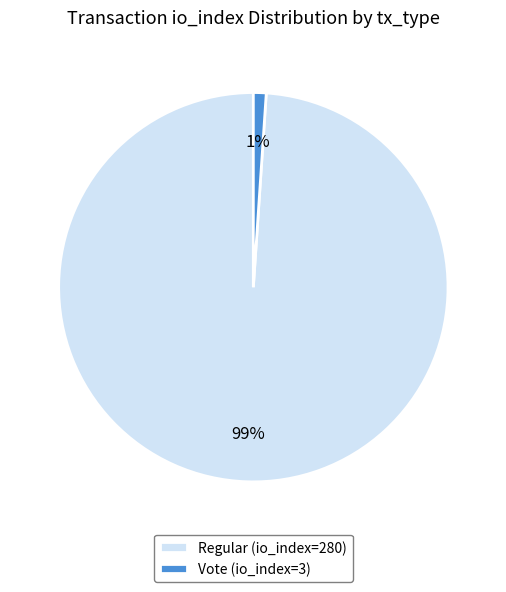

The Regular (io_index=280) slice represents 89% of the pie. True or false?

False